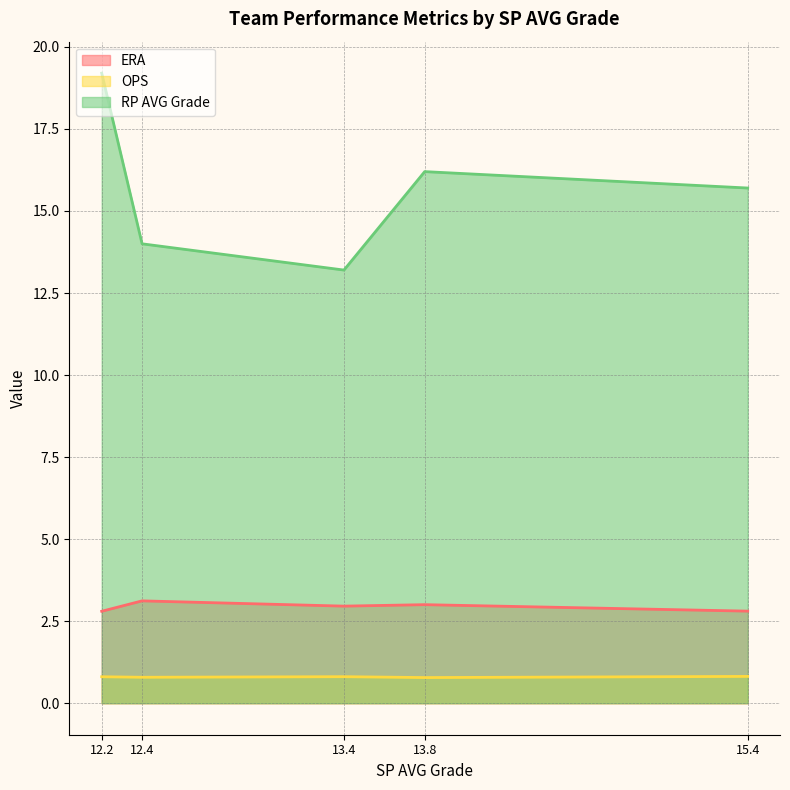

True or false: RP AVG Grade and ERA cross at least once.

False